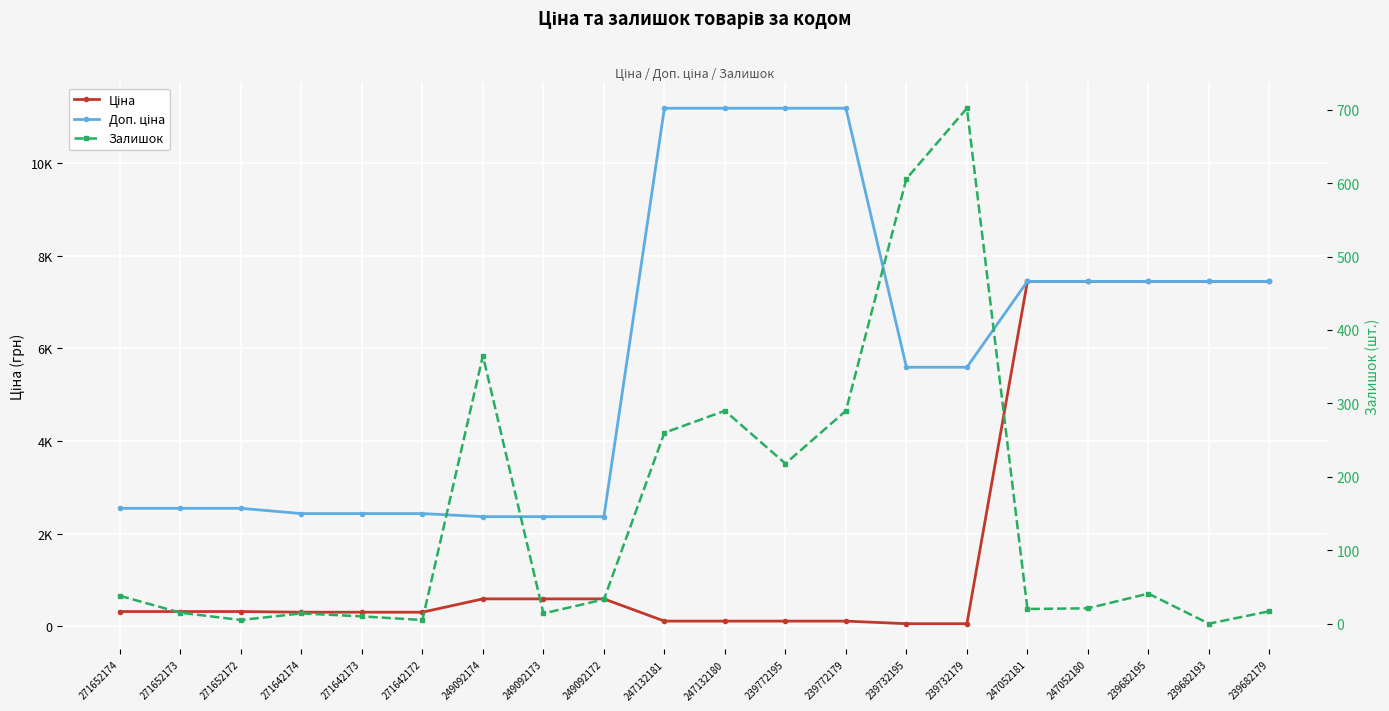

At how many categories does at least one series exceed 10965?

4